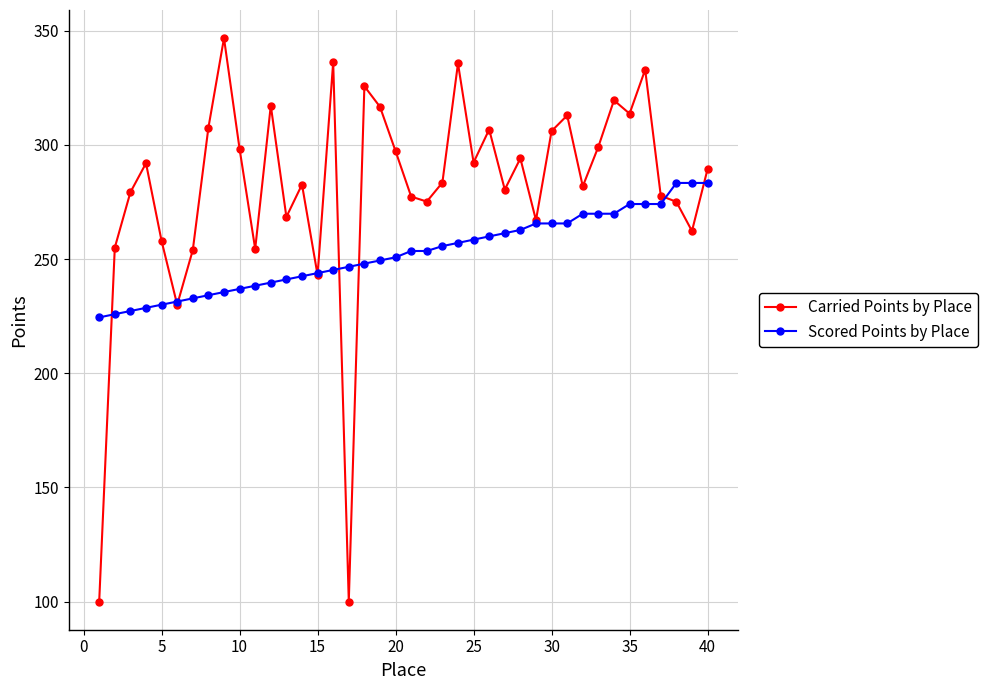

What is the sum of all Carried Points by Place values?

11244.3